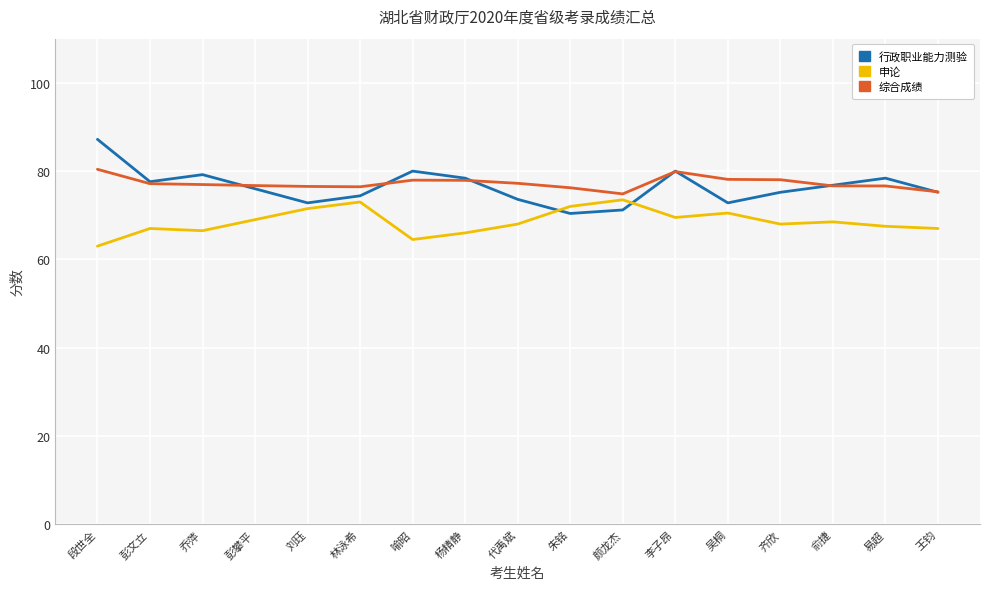

Rank the series by their maximum value, from highest to lowest.

行政职业能力测验, 综合成绩, 申论